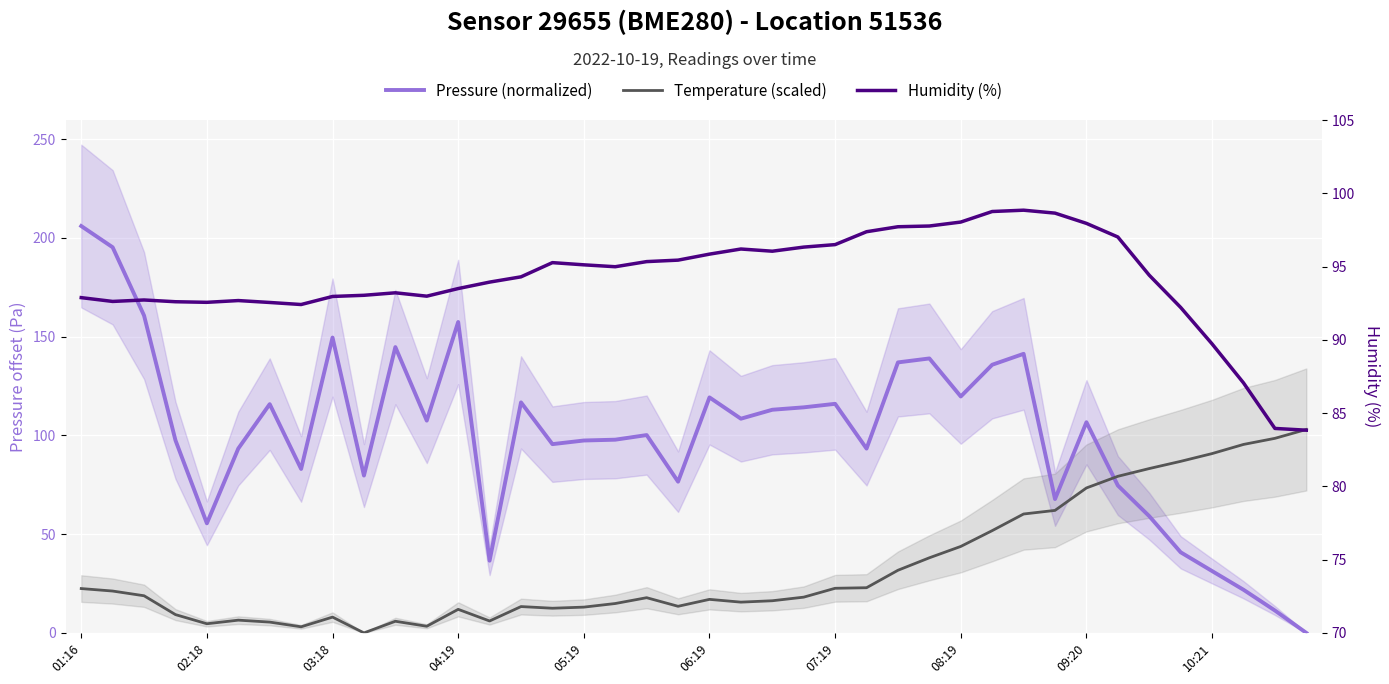

What is the sum of all Humidity (%) values?

3765.8